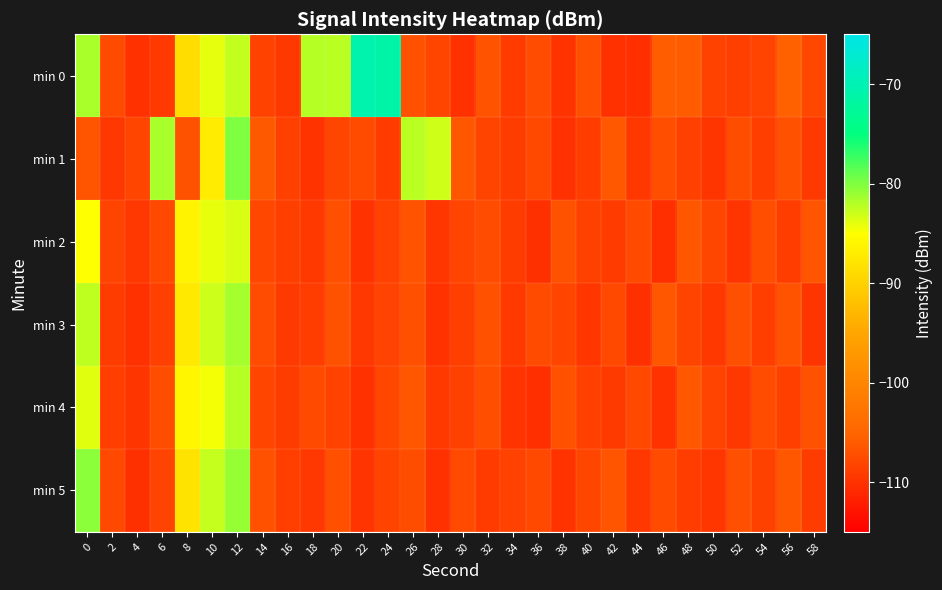

Which series has the largest total across all categories?

min 0